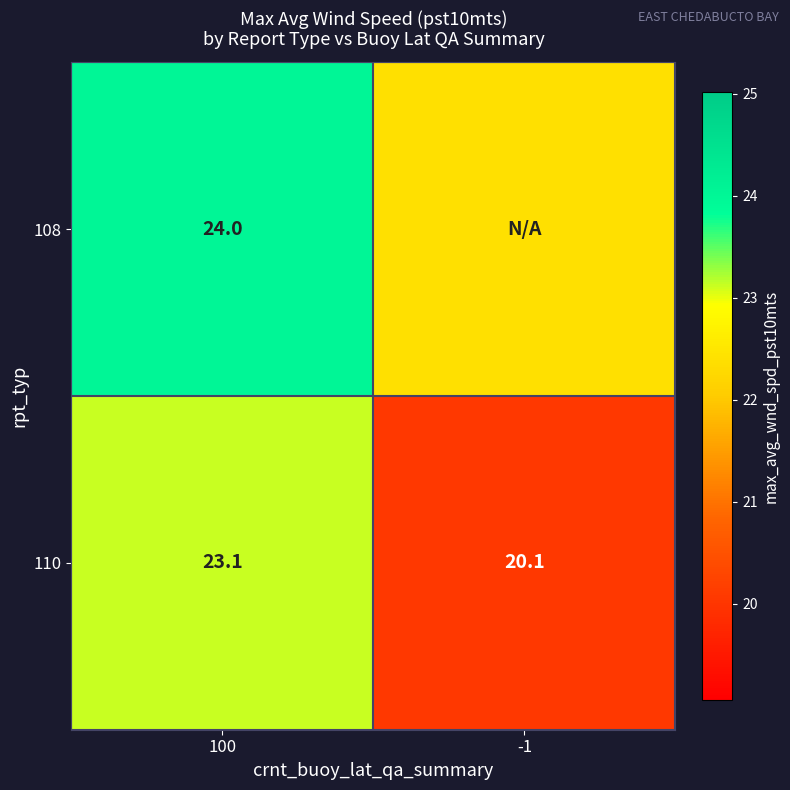

Is the value of 108 at 100 greater than the value of 110 at -1?

Yes